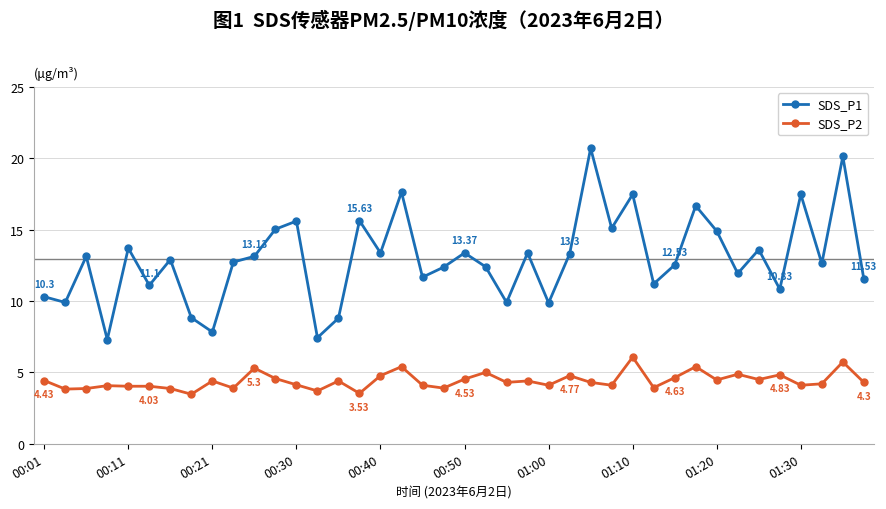

What is the difference between the second highest and minimum values in the SDS_P2 series?

2.3